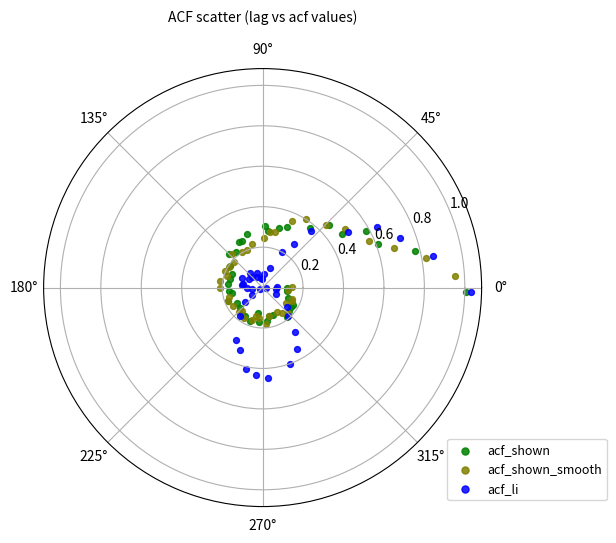

Which series contains the highest Y value?

acf_li